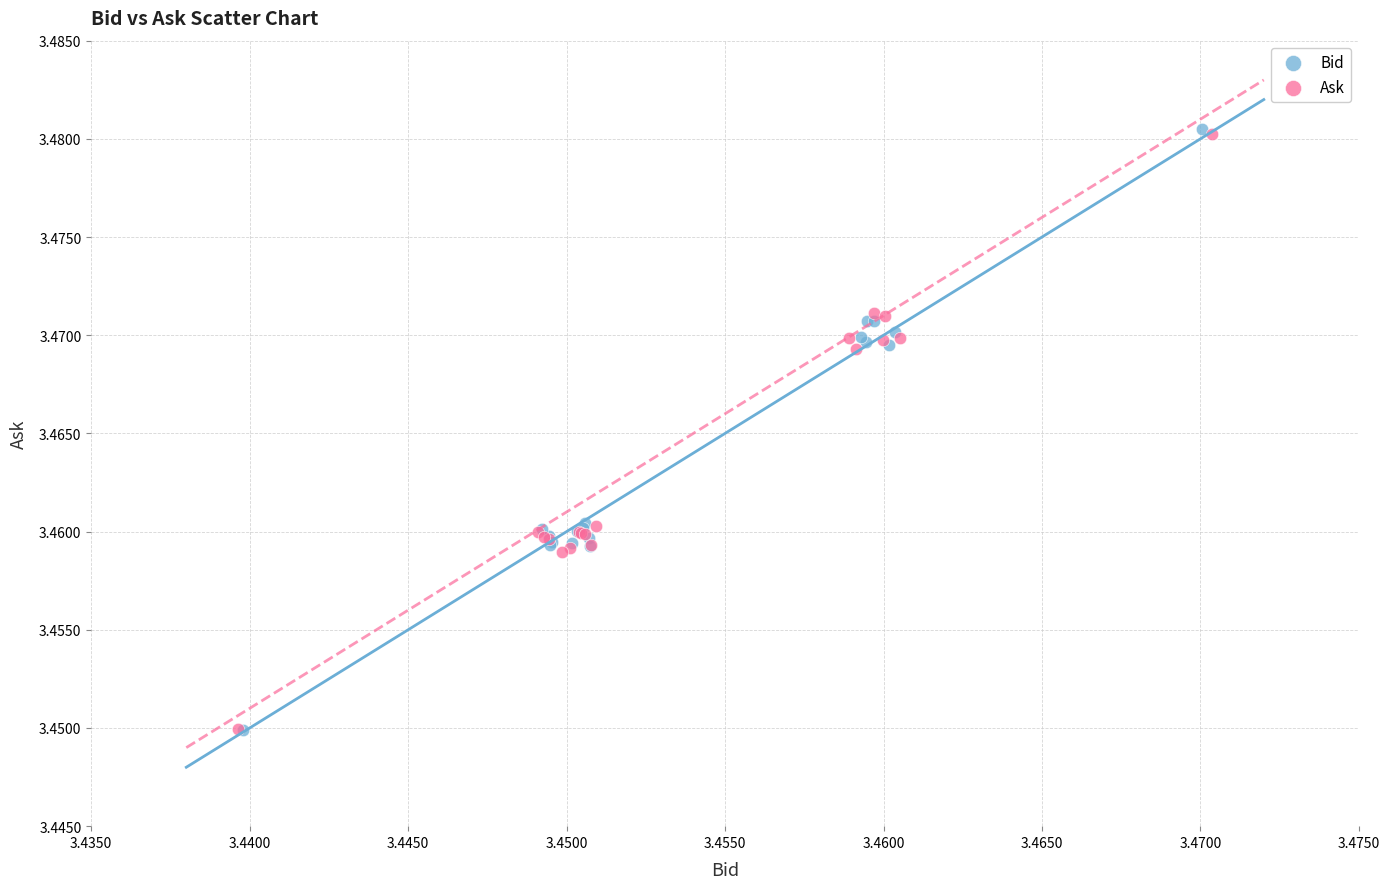

What are all the series names shown in the legend?

Bid, Ask